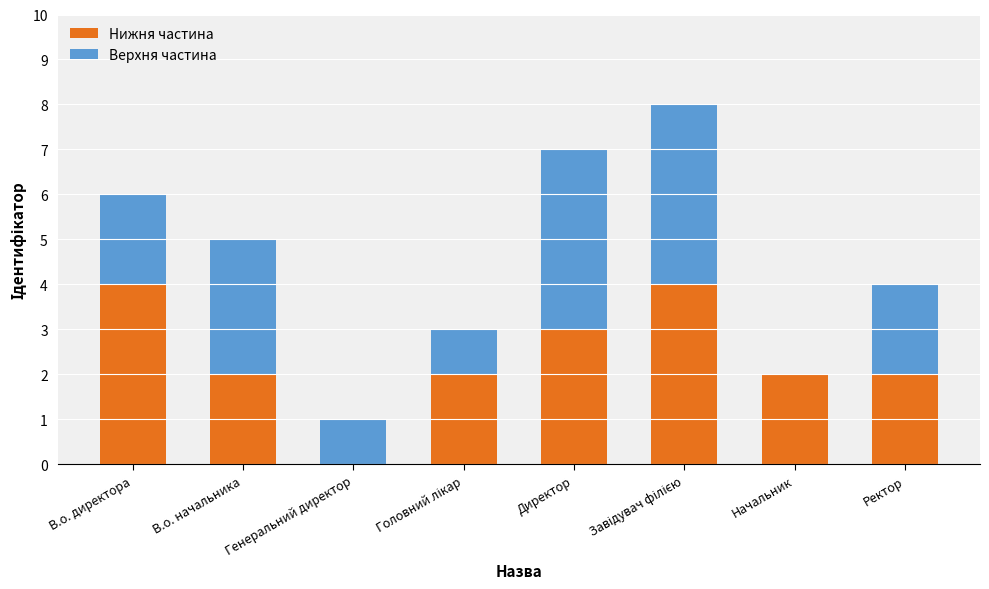

What is the sum of the Нижня частина values at Директор and В.о. директора?

7